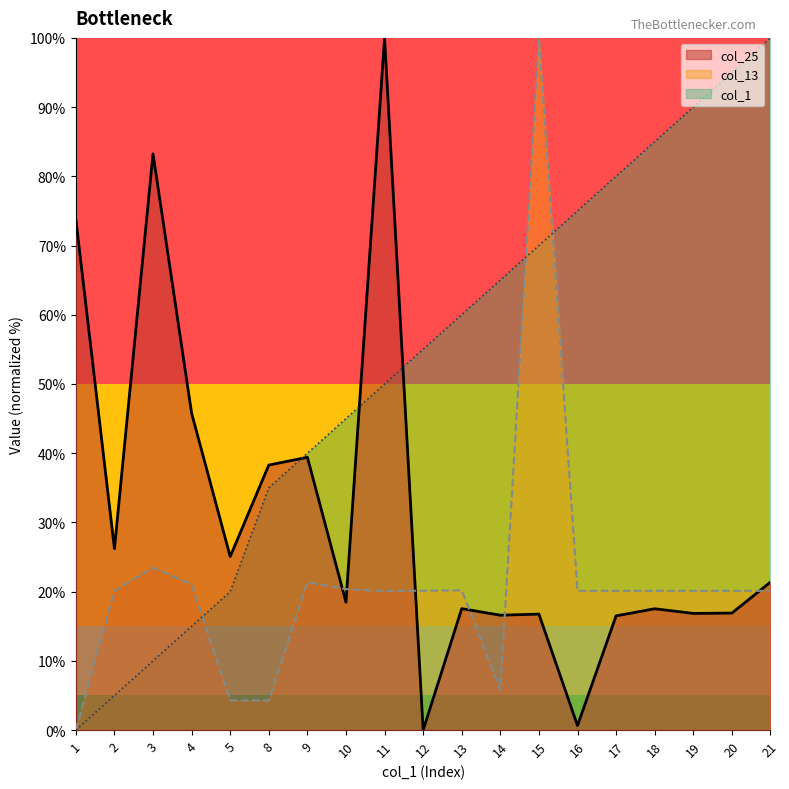

Reading right to left, list all the values displayed in this chart.

col_25: 21.4	16.9	16.9	17.5	16.5	0.6	16.8	16.6	17.5	0.0	100.0	18.5	39.4	38.3	25.1	45.8	83.2	26.2	73.8
col_13: 20.1	20.1	20.1	20.1	20.1	20.1	100.0	5.8	20.2	20.1	20.1	20.4	21.4	4.3	4.3	21.0	23.5	20.1	0.0
col_1: 100.0	95.0	90.0	85.0	80.0	75.0	70.0	65.0	60.0	55.0	50.0	45.0	40.0	35.0	20.0	15.0	10.0	5.0	0.0